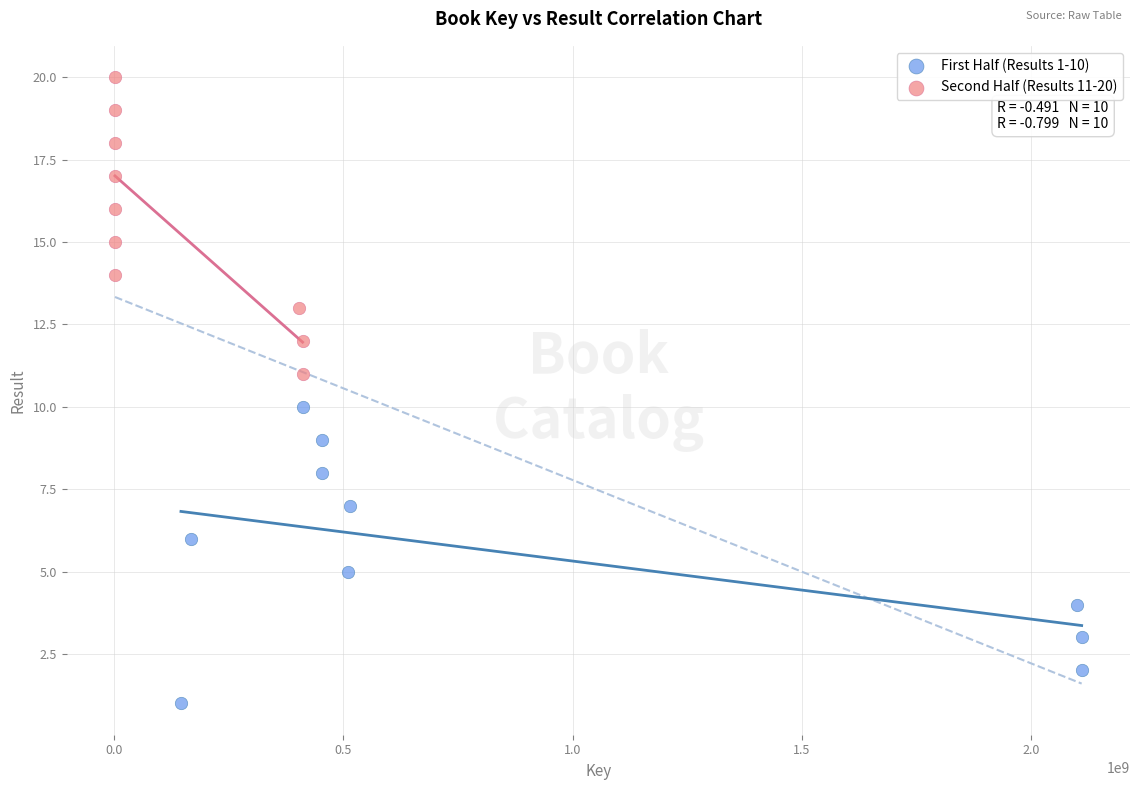

What are all the series names shown in the legend?

First Half (Results 1-10), Second Half (Results 11-20)